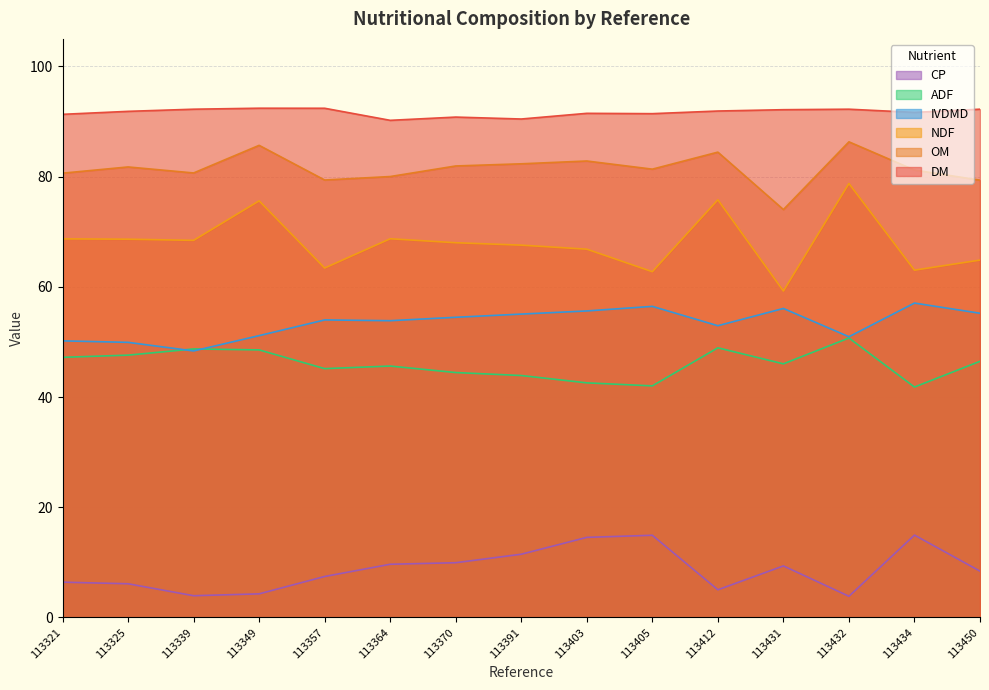

Which category has the lowest value in the ADF series?

113434